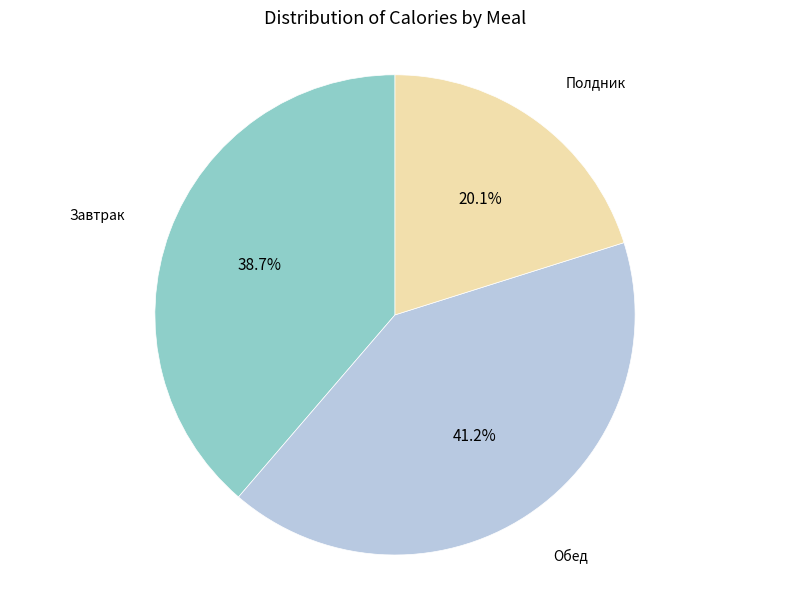

Does any single category account for the majority?

No